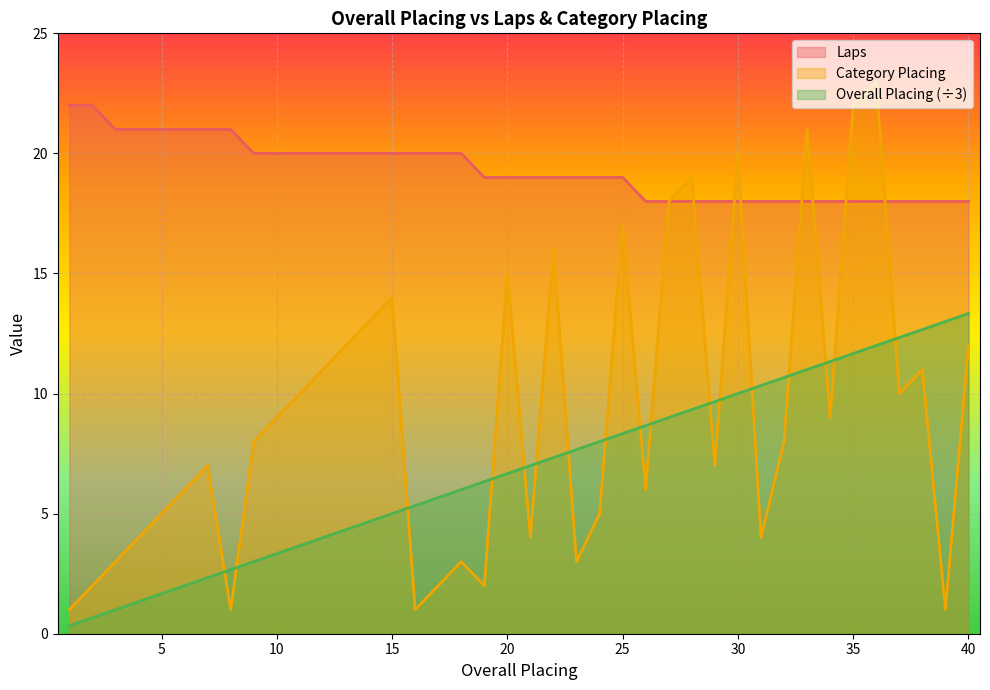

After their last crossing, which series has the higher values: Laps or Category Placing?

Laps